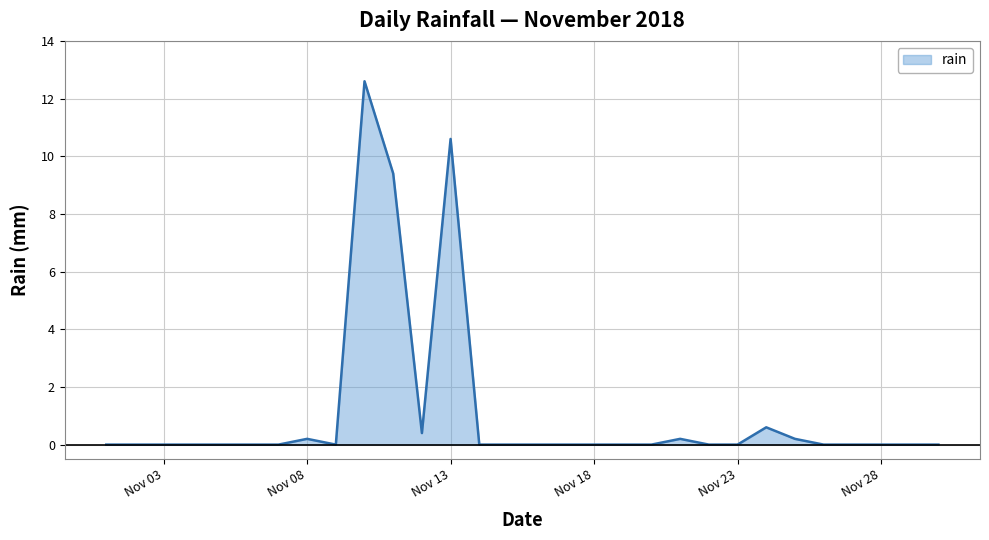

What is the average value?

1.1